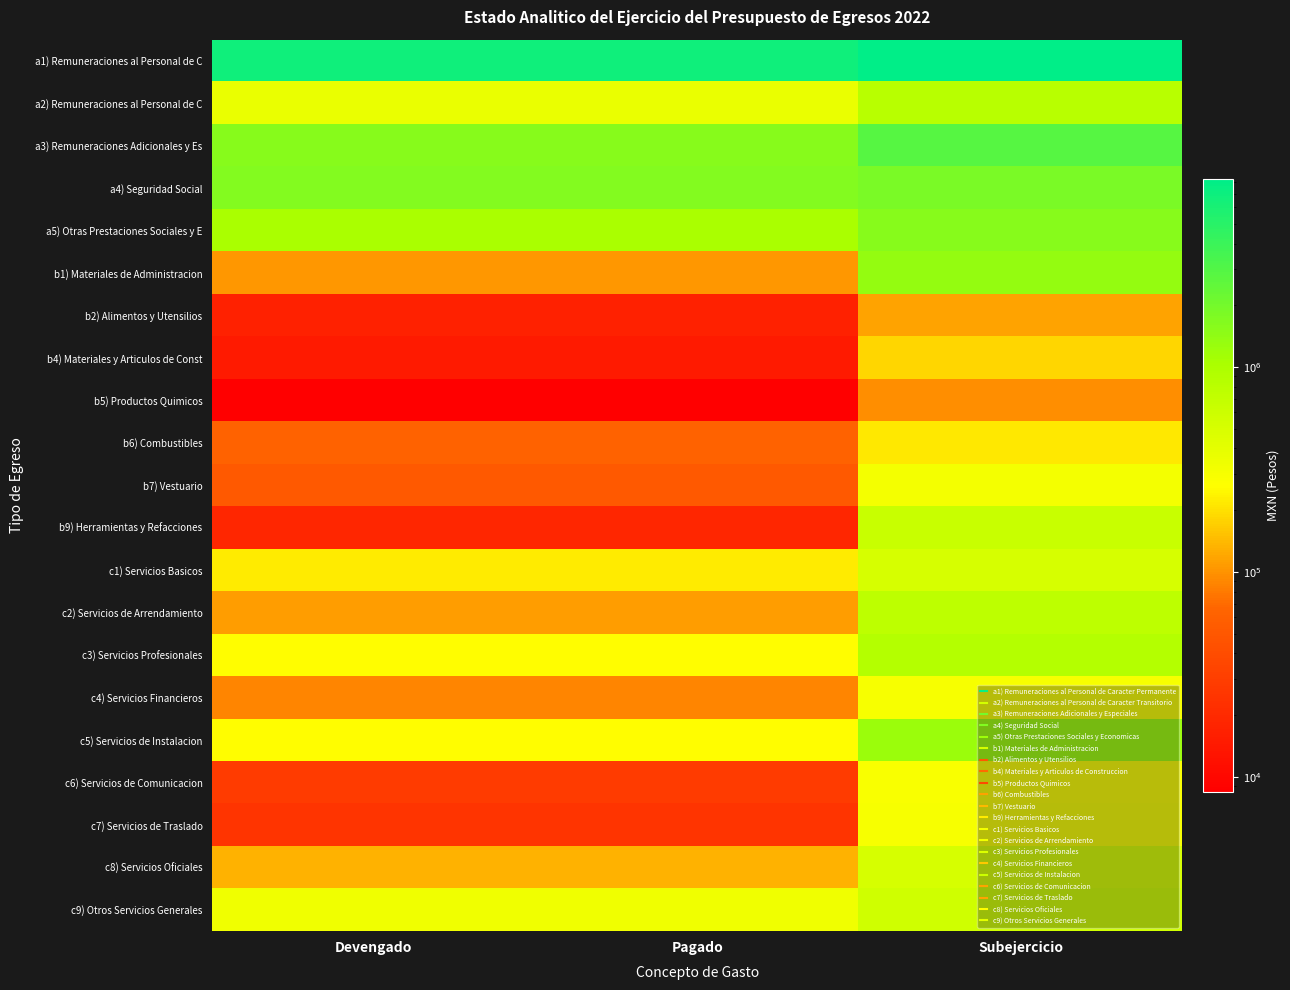

At which category does the chart reach its minimum across all series?

Devengado